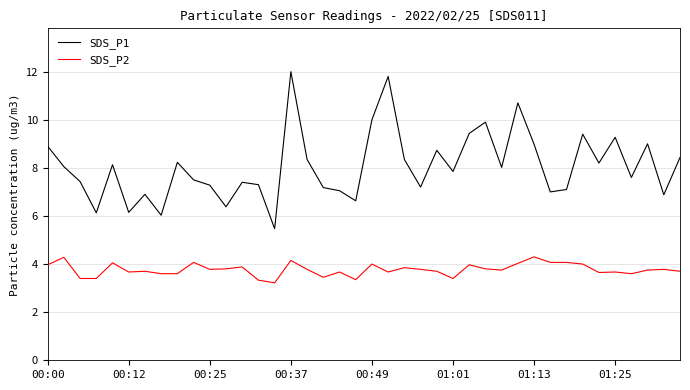

Which series has the largest total across all categories?

SDS_P1